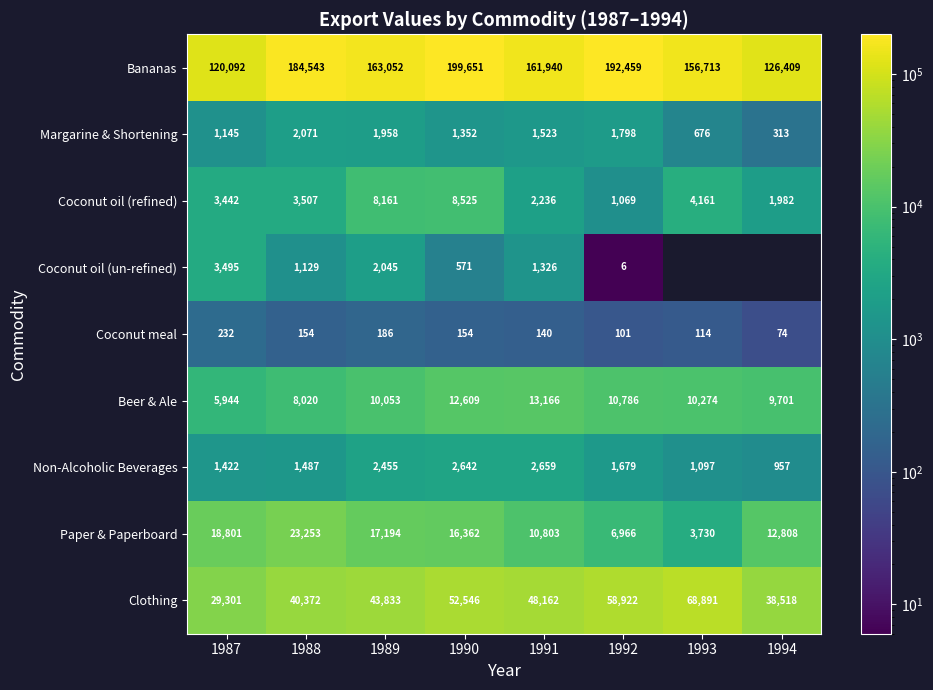

What is the spread (max minus min) of values at 1991?

161800